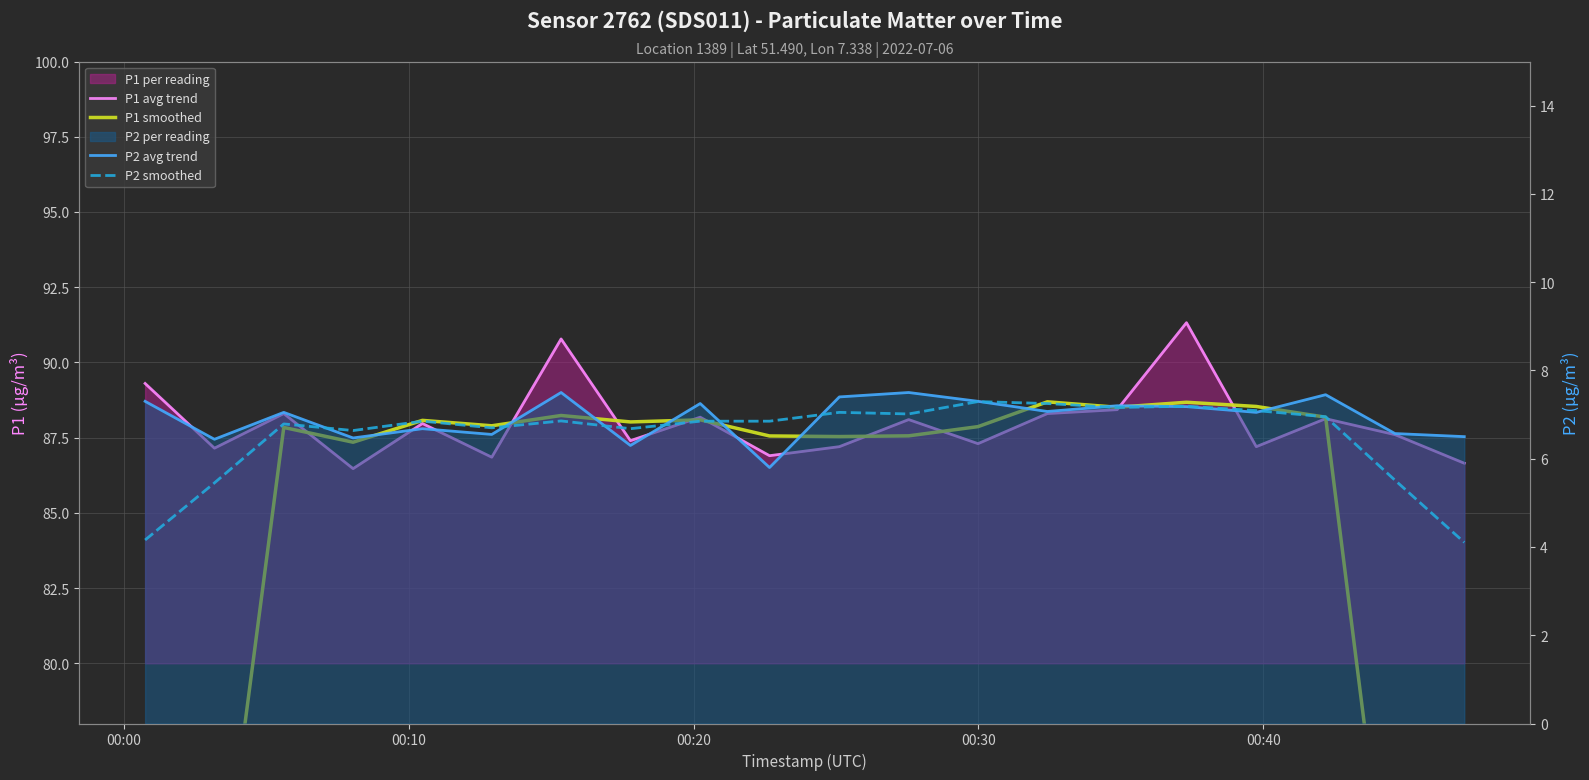

What is the highest value of the P2 avg trend series?

7.5